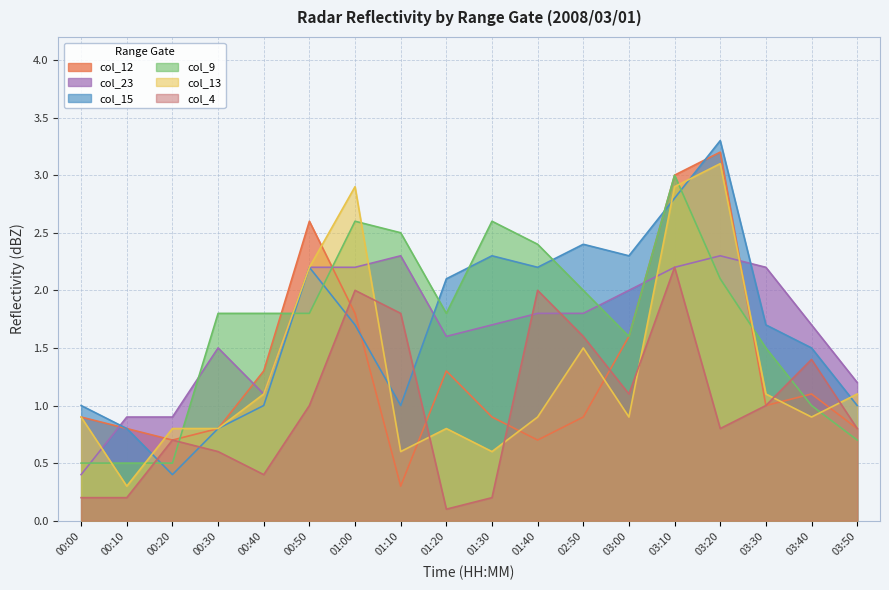

The value of col_23 at 00:00 is 0.4. True or false?

True